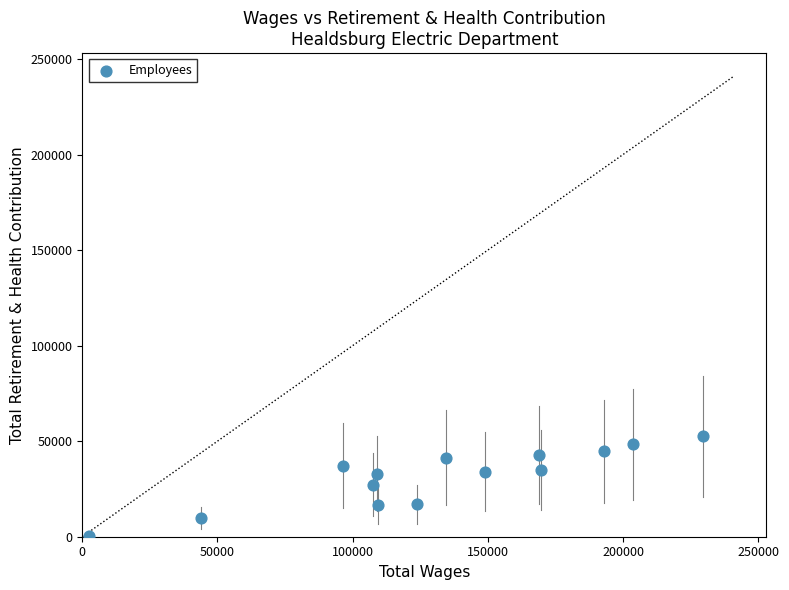

What is the range of Y values (max minus min)?

52386